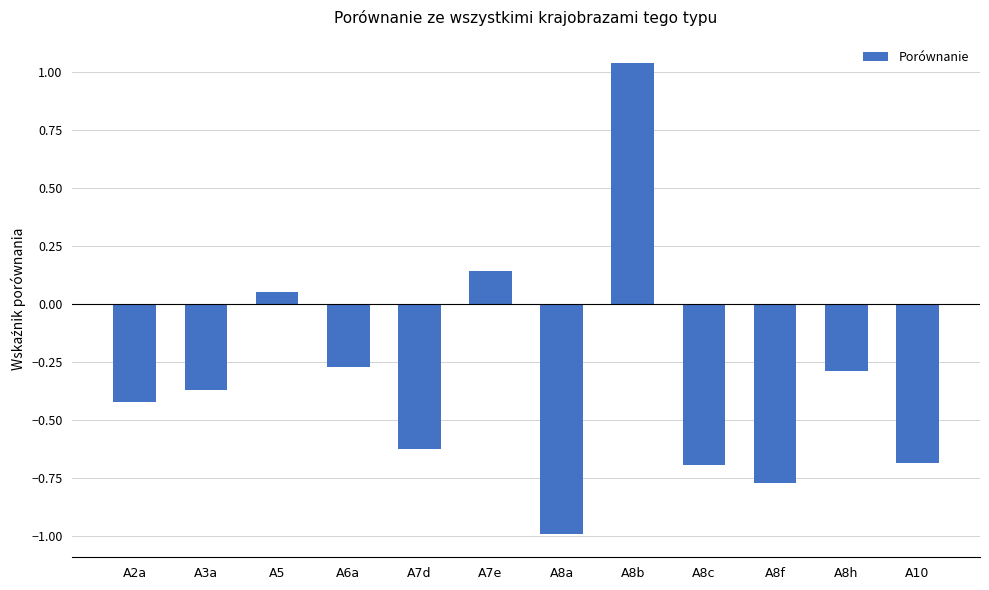

What is the difference between the maximum and minimum values?

2.0